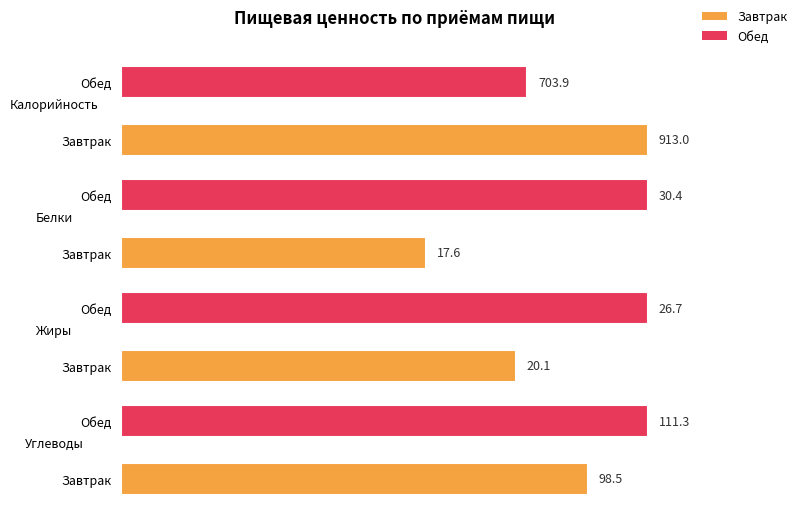

What is the maximum value shown in the chart?

913.0